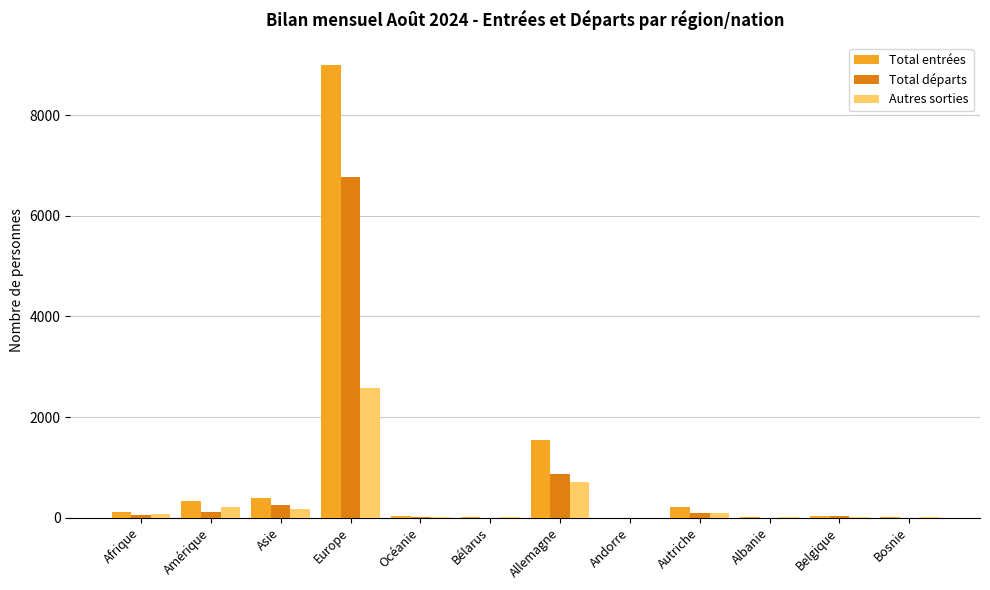

Which series has the largest total across all categories?

Total entrées